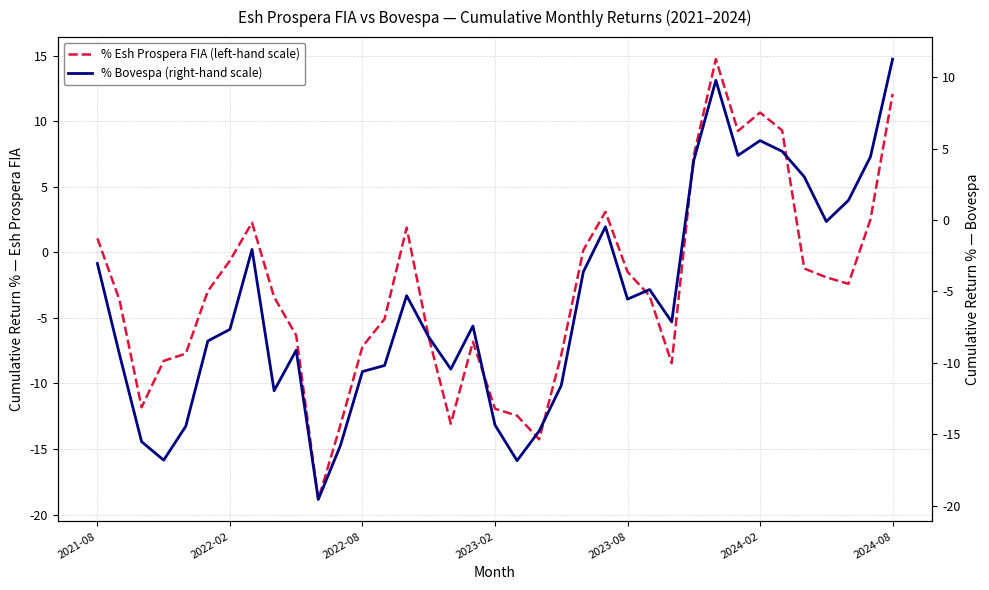

Rank the series at 2023-08 from highest to lowest value.

% Esh Prospera FIA (left-hand scale), % Bovespa (right-hand scale)